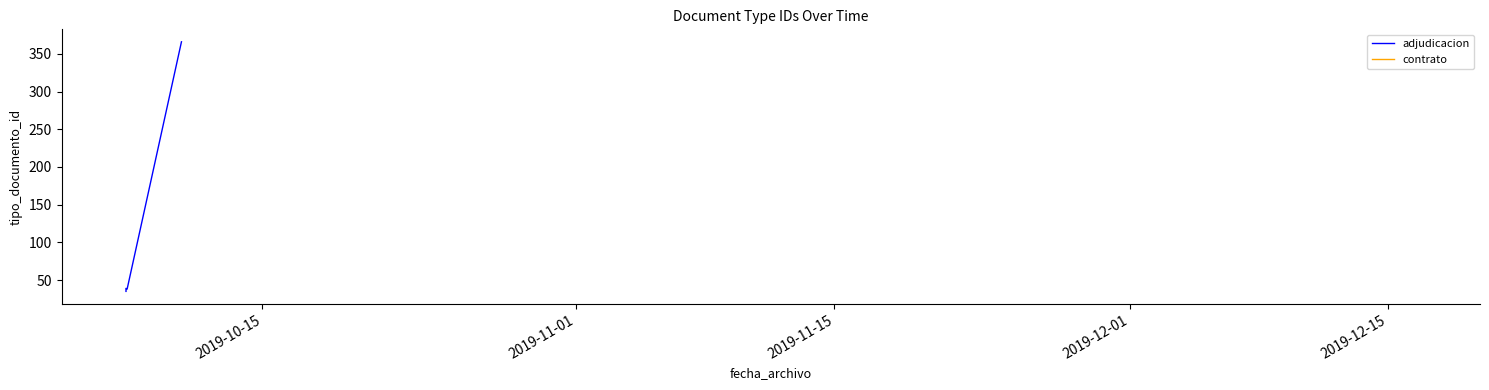

What is the sum of all values?

551